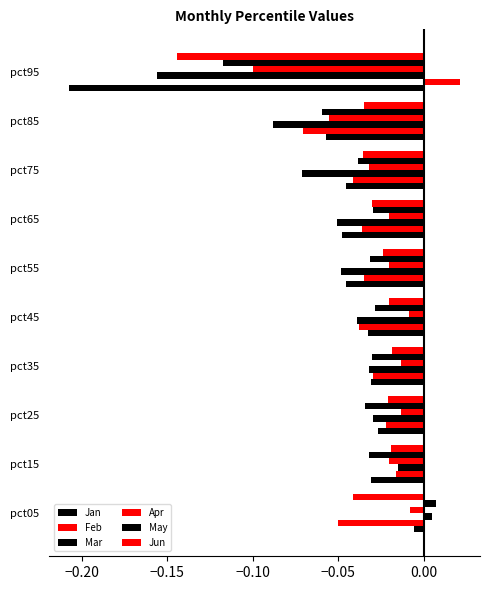

How many values in the Feb series exceed 0?

1